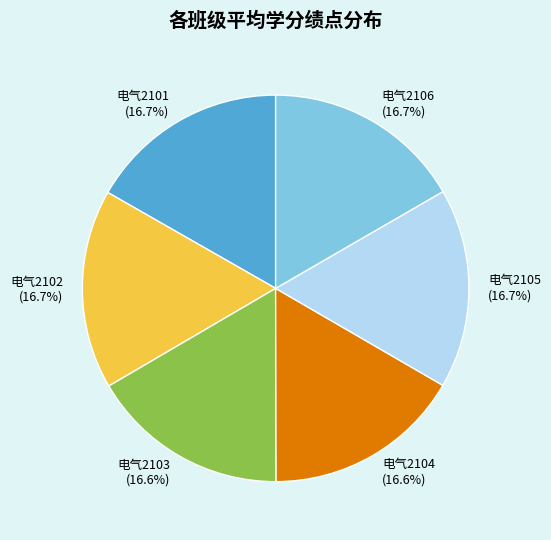

Is there any slice that represents more than half of the pie?

No